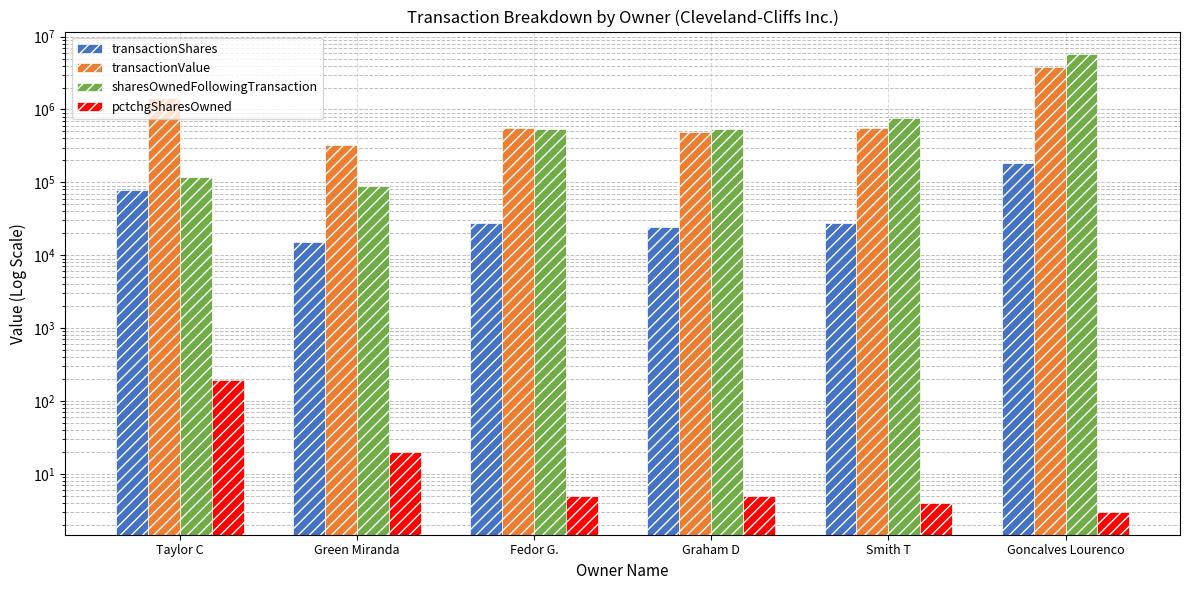

Reading left to right, extract all data points from this chart.

transactionShares: Taylor C=78000	Green Miranda=15200	Fedor G.=27430	Graham D=24154	Smith T=27430	Goncalves Lourenco=187136
transactionValue: Taylor C=1427799	Green Miranda=329746	Fedor G.=553812	Graham D=487669	Smith T=553812	Goncalves Lourenco=3778276
sharesOwnedFollowingTransaction: Taylor C=118469	Green Miranda=90286	Fedor G.=534617	Graham D=534103	Smith T=770109	Goncalves Lourenco=5699089
pctchgSharesOwned: Taylor C=193	Green Miranda=20	Fedor G.=5	Graham D=5	Smith T=4	Goncalves Lourenco=3